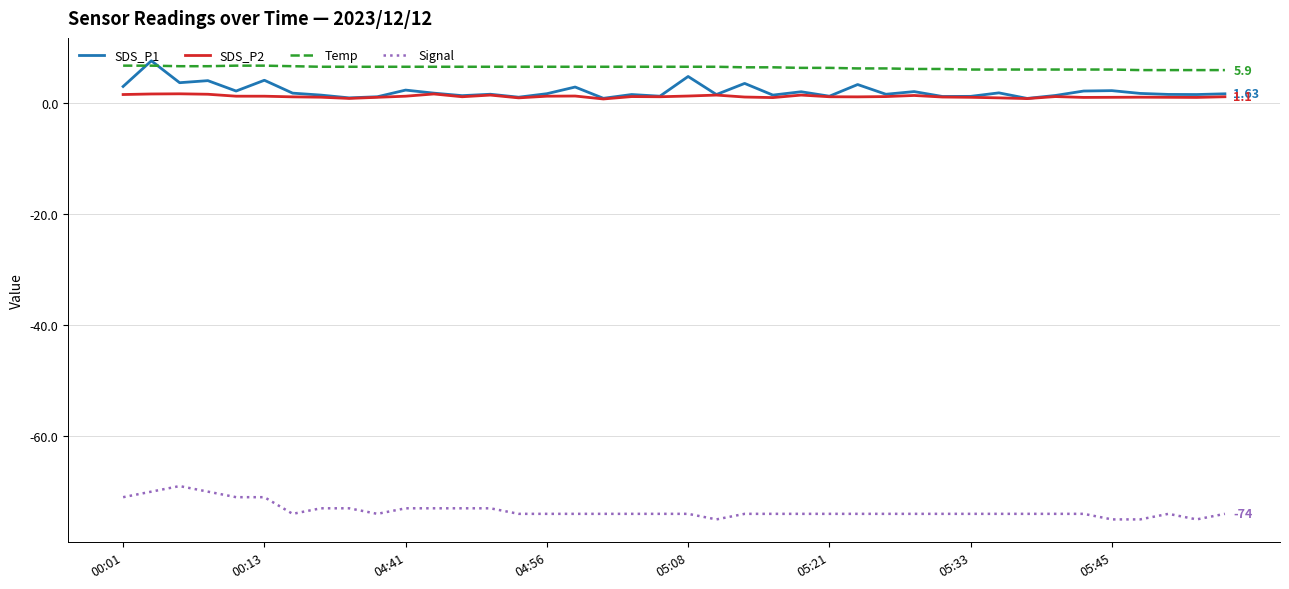

True or false: SDS_P2 and Temp intersect in this chart.

False